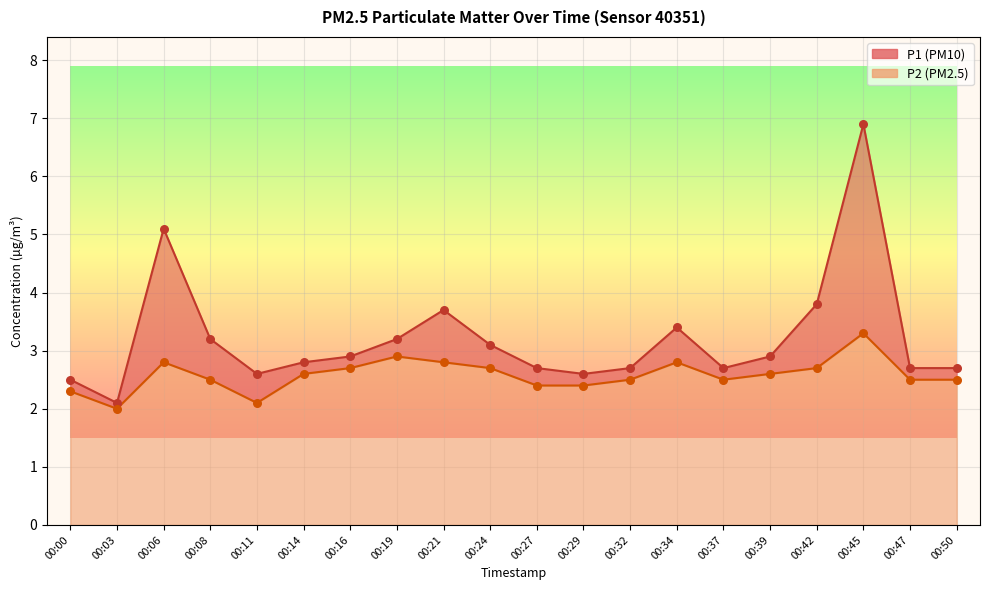

At how many categories does at least one series exceed 5?

2